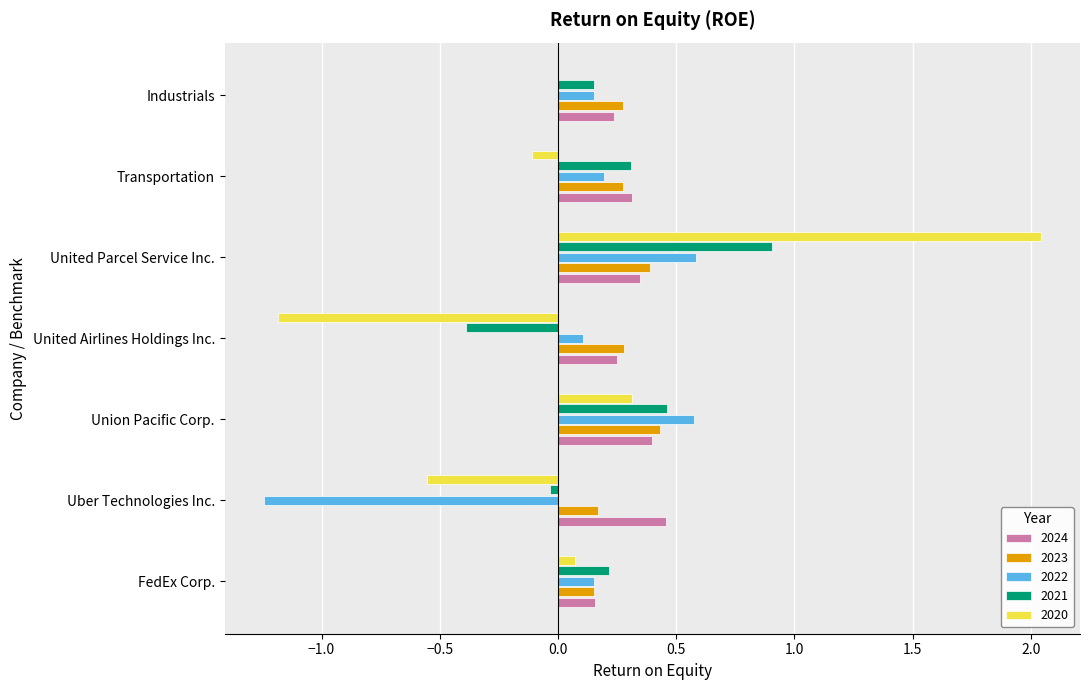

Is it true that 2021 equals 0.2 at Industrials?

True